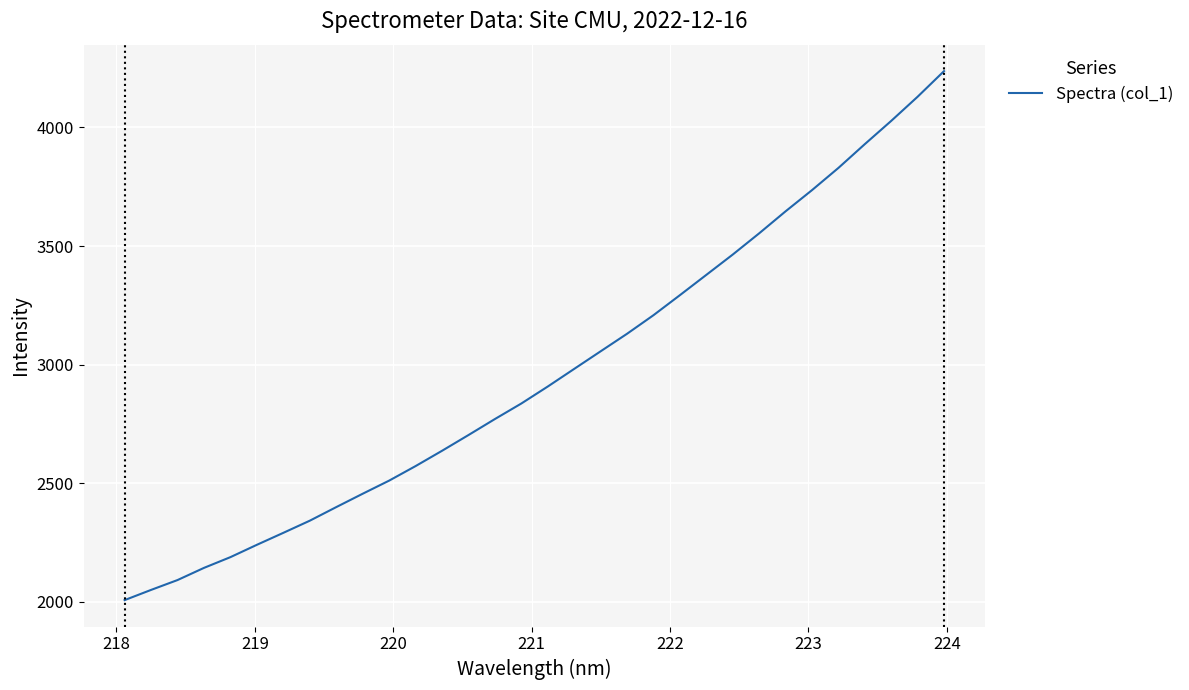

Does the chart have visible grid lines?

Yes